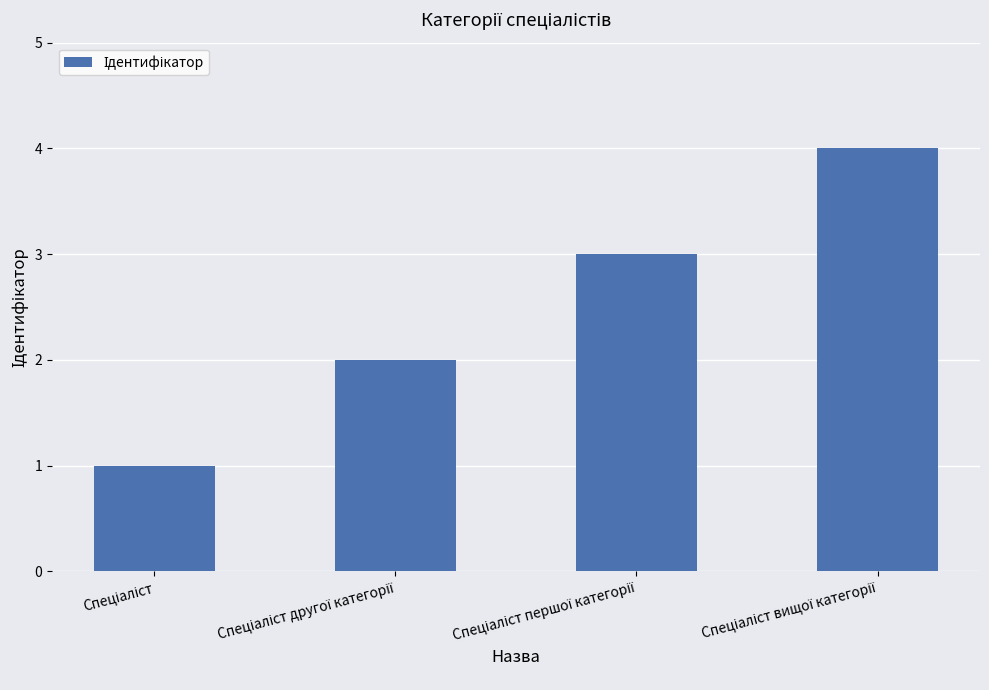

Count the values in the range 2 to 4.

3